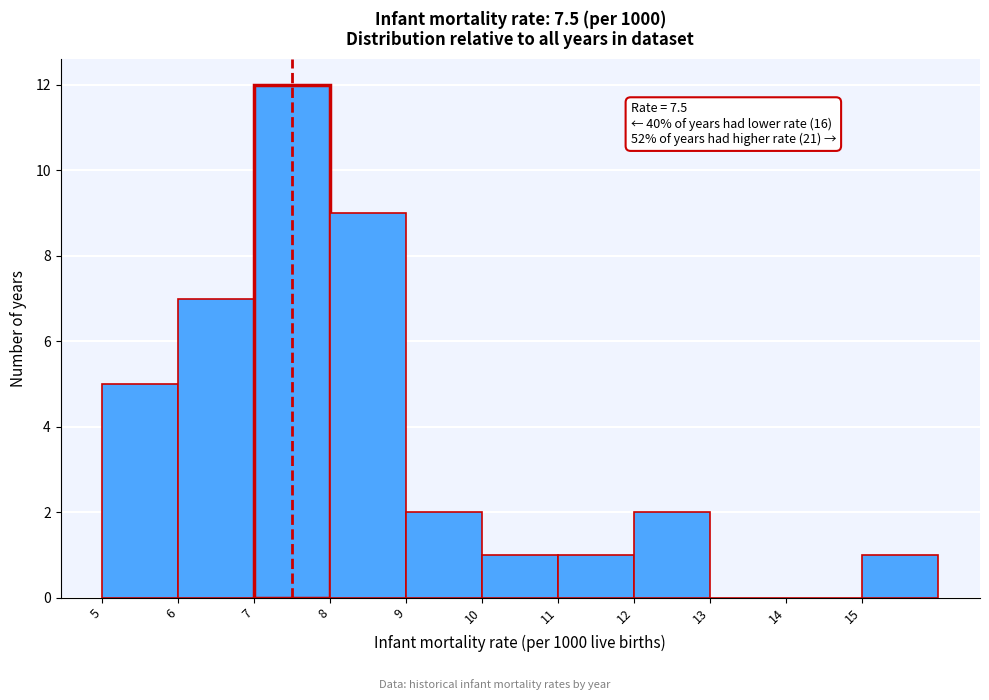

Which range on the x-axis has the tallest bar?

7 to 8